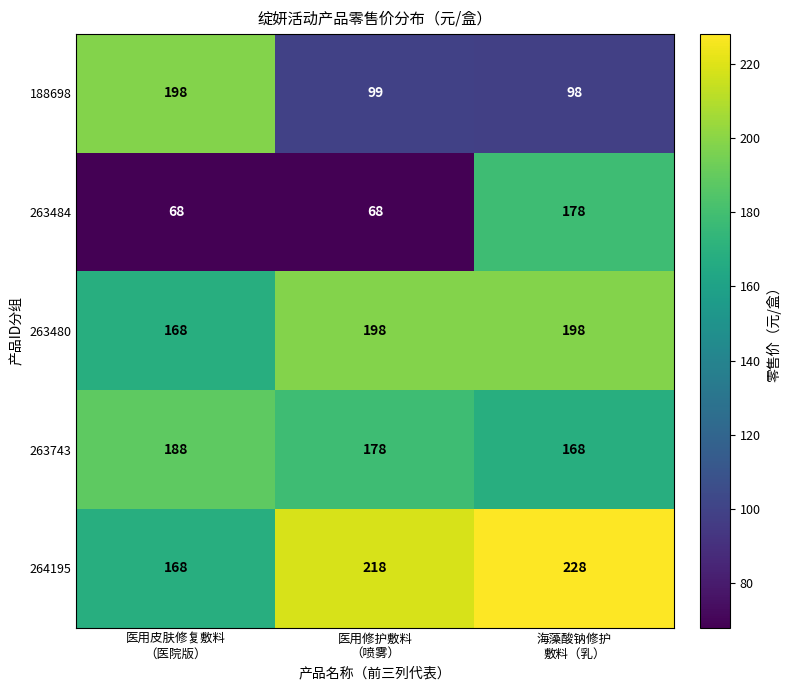

How many categories are shown in the chart?

3